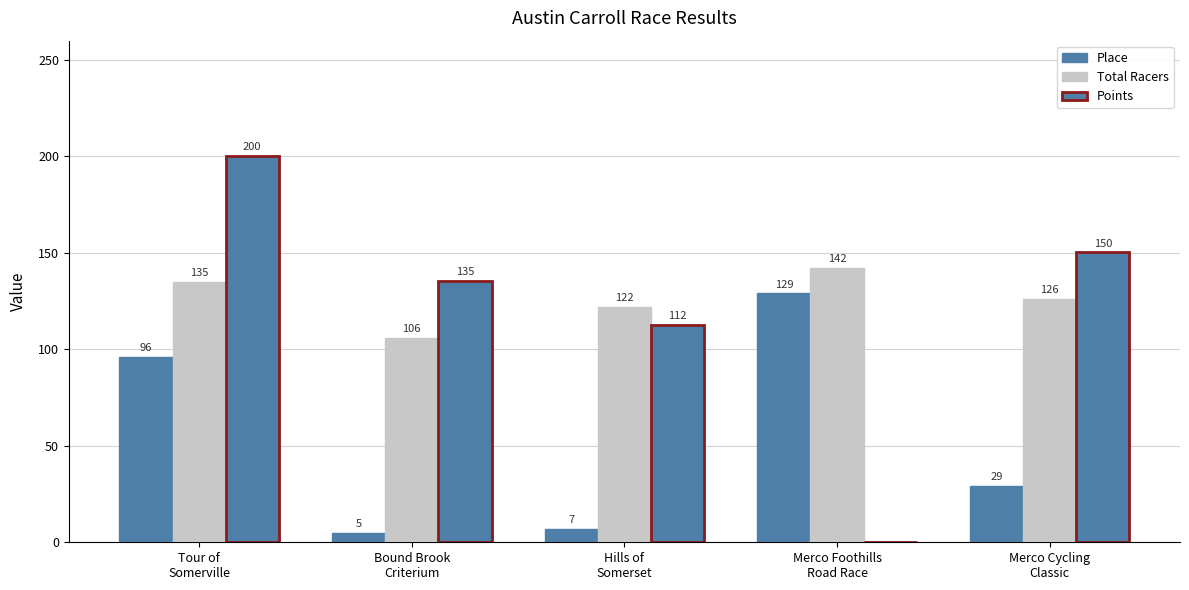

Are the bars grouped side by side (vs. stacked)?

Yes